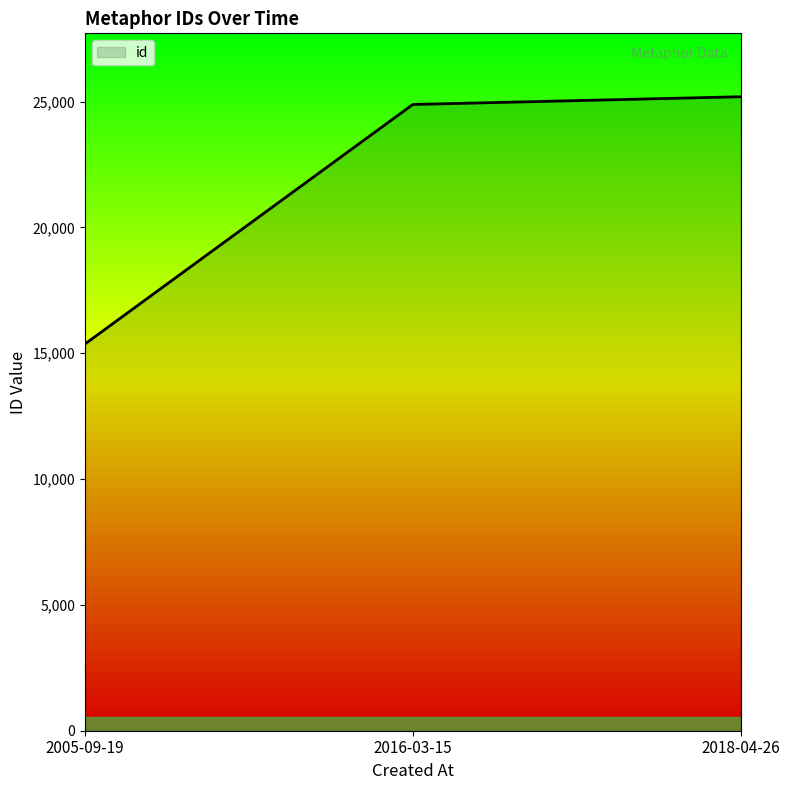

How many values are below 24882?

1